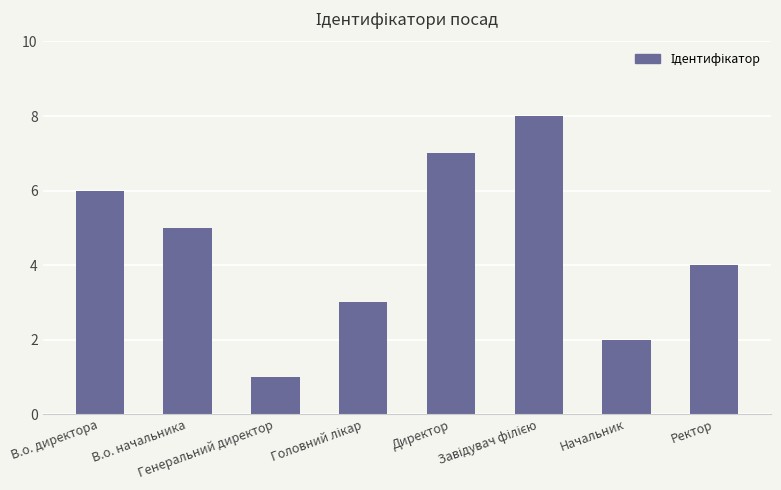

What is the label of the 1st bar from the left?

В.о. директора